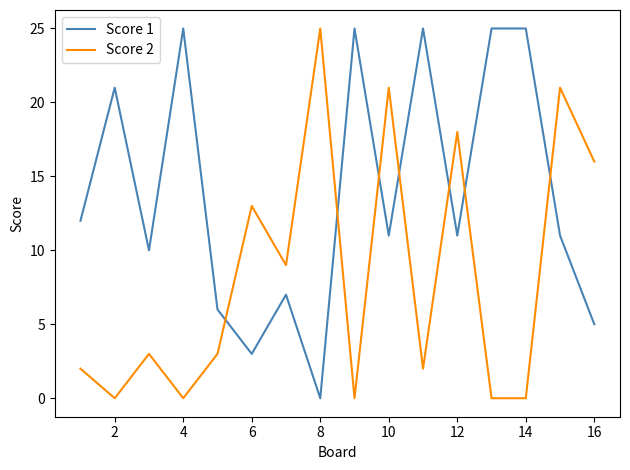

Which series has the largest total across all categories?

Score 1